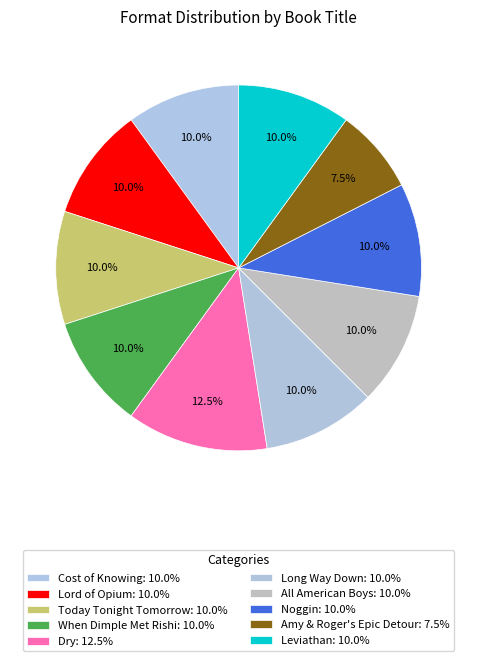

Rank the categories by value from highest to lowest.

Dry, Cost of Knowing, Lord of Opium, Today Tonight Tomorrow, When Dimple Met Rishi, Long Way Down, All American Boys, Noggin, Leviathan, Amy & Roger's Epic Detour